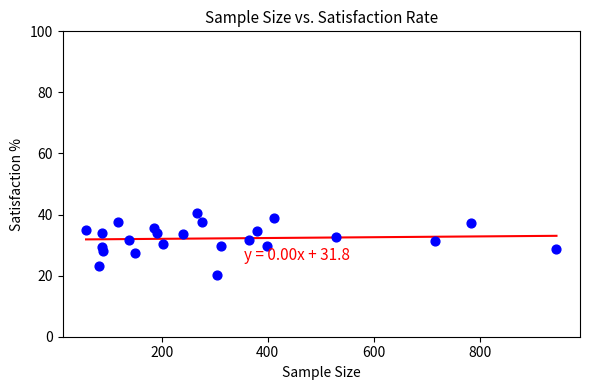

What is the range of Y values (max minus min)?

20.5